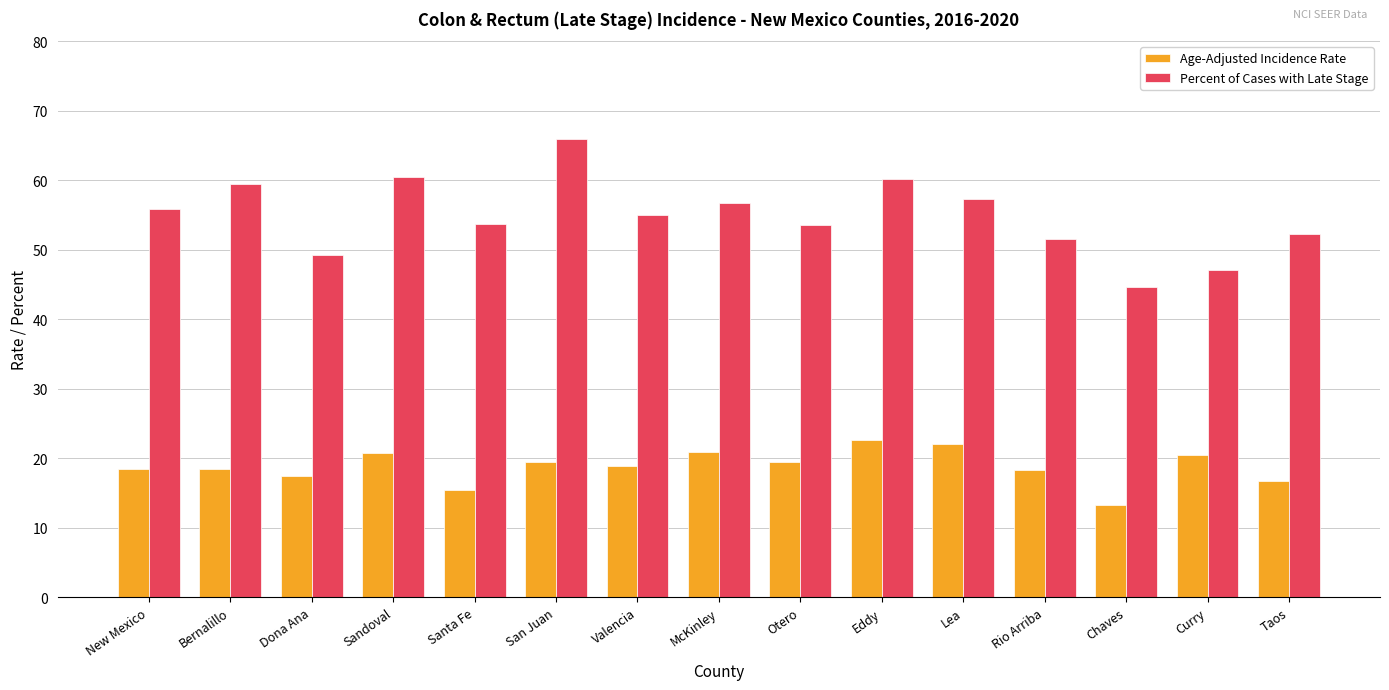

Which series has the largest total across all categories?

Percent of Cases with Late Stage